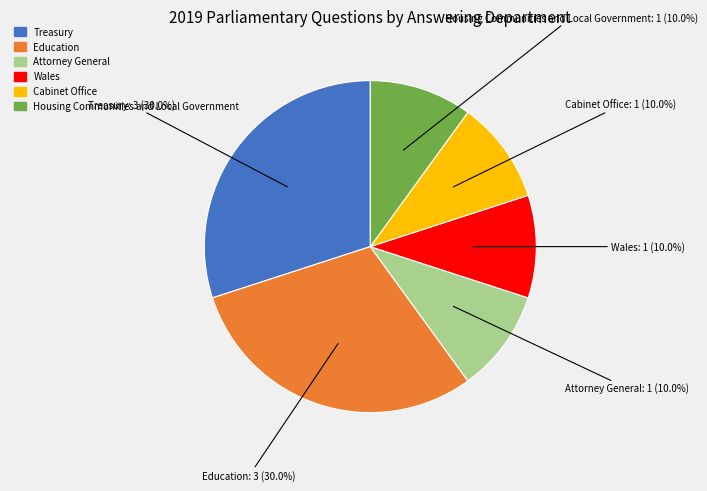

Is it true that Wales is 1% of the pie?

False